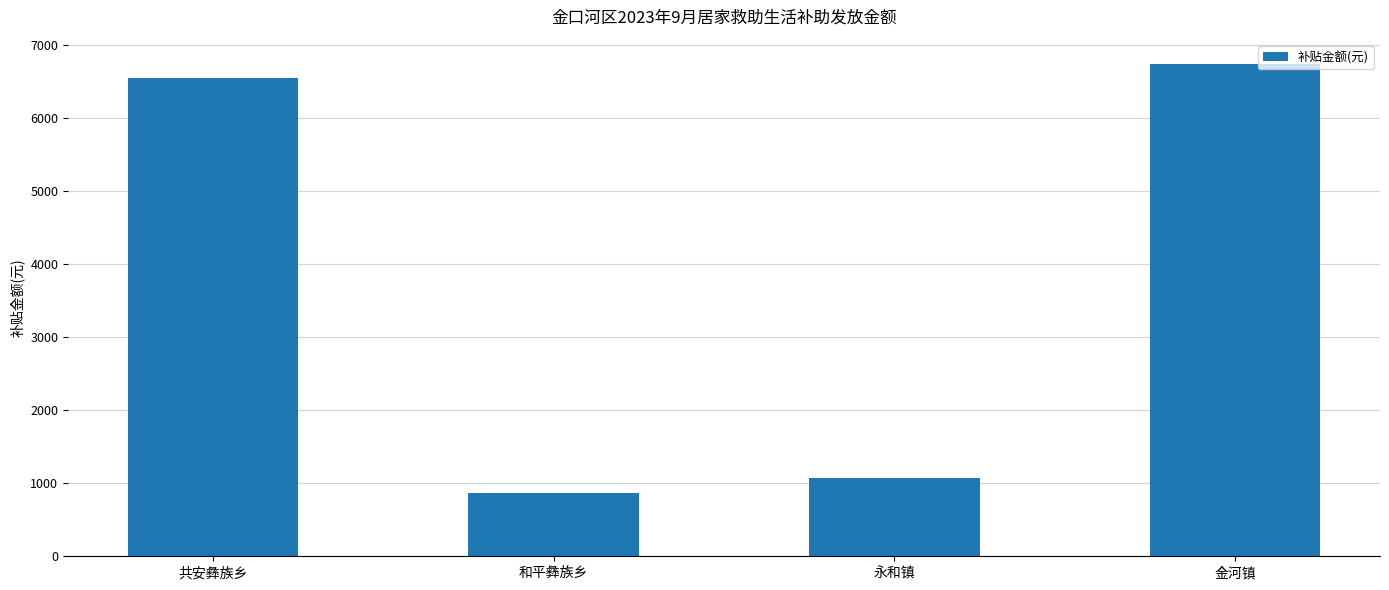

Count the number of categories in the chart.

4